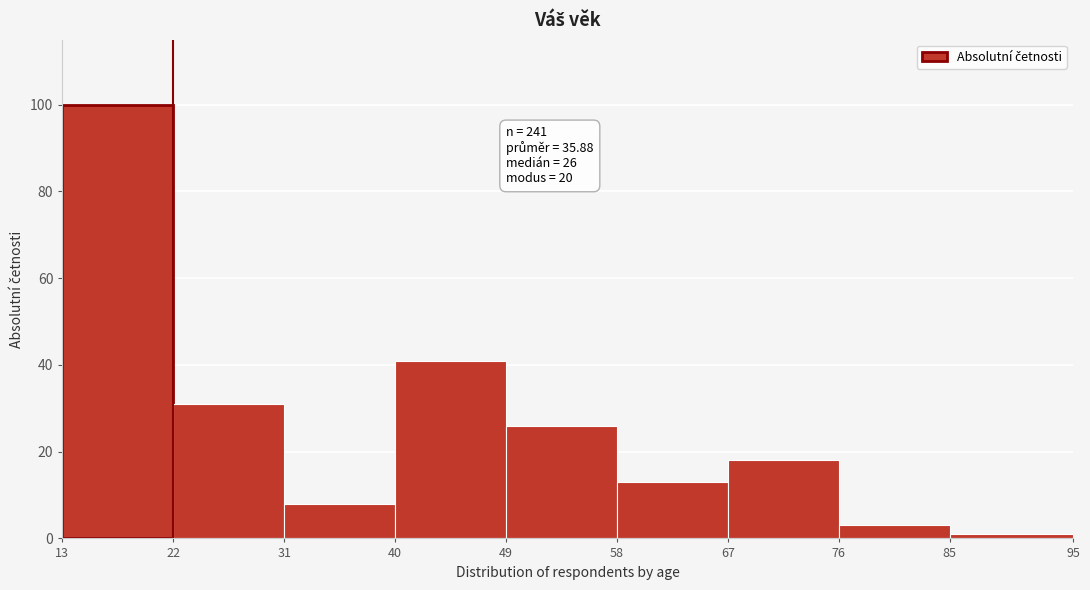

Over which range of the x-axis is the bar tallest?

13 to 22